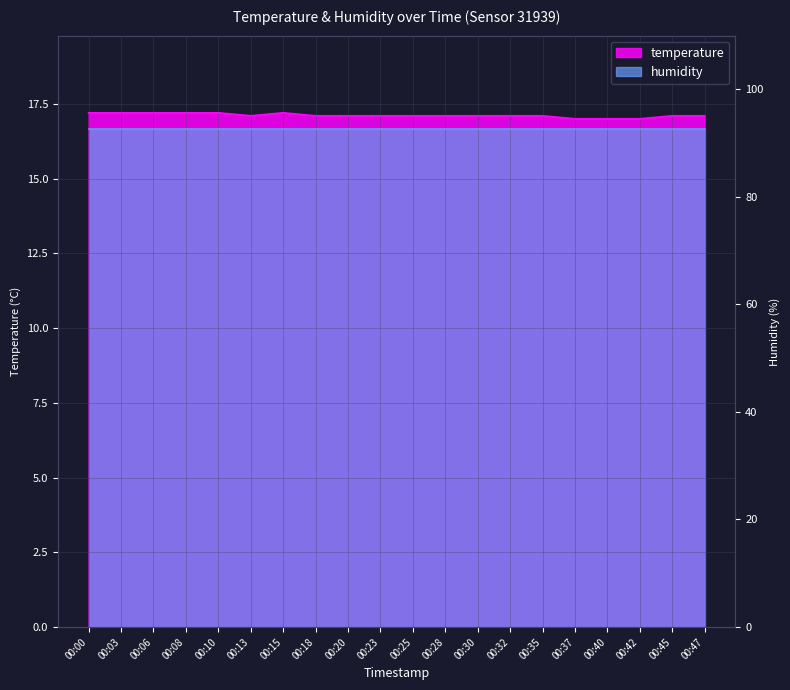

True or false: the data shows 10.2 at 00:06.

False